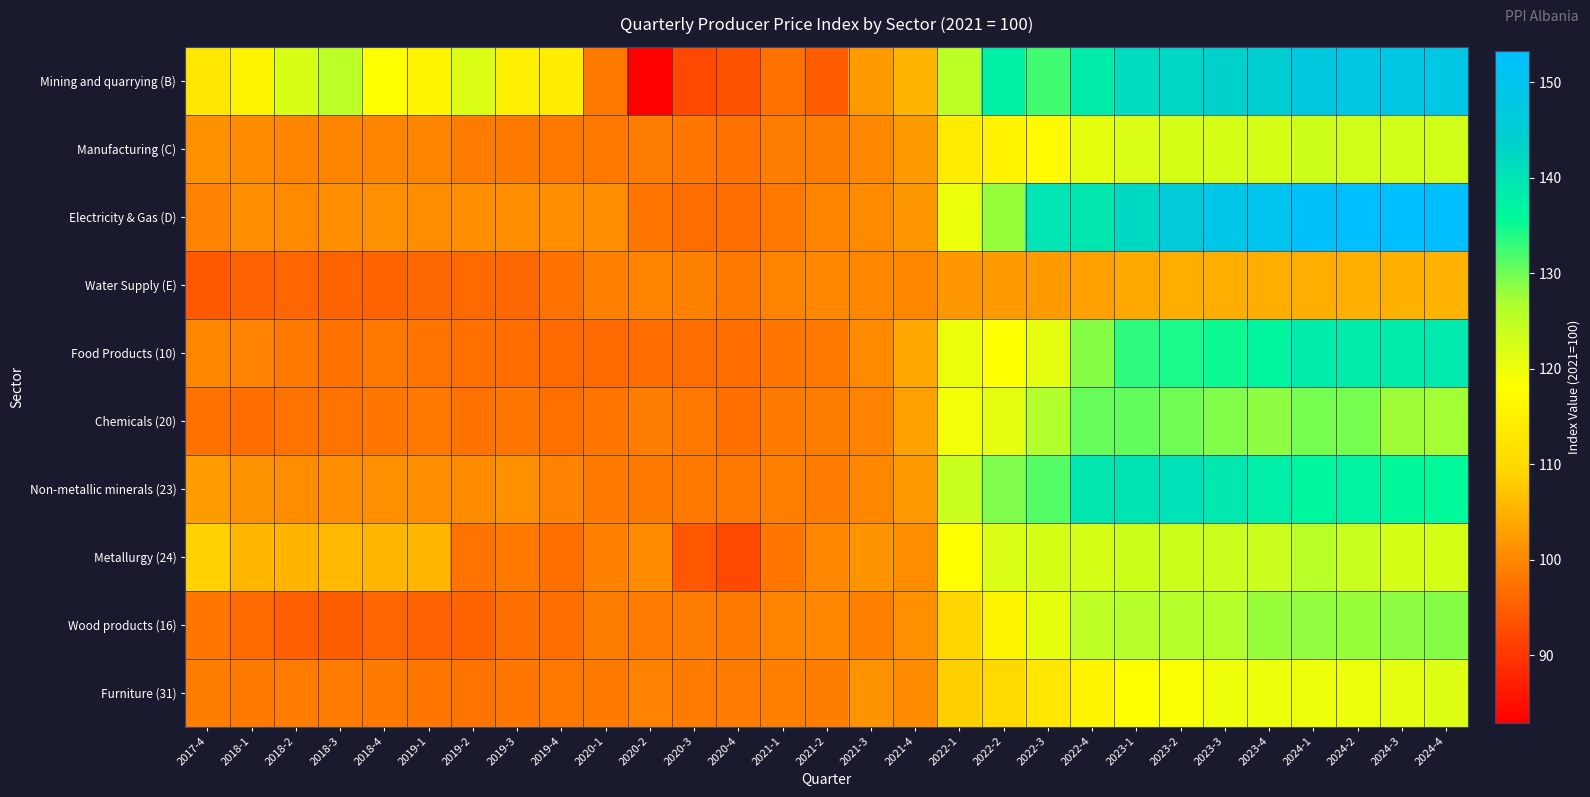

Rank the series by their maximum value, from highest to lowest.

Electricity & Gas (D), Mining and quarrying (B), Non-metallic minerals (23), Food Products (10), Chemicals (20), Wood products (16), Metallurgy (24), Manufacturing (C), Furniture (31), Water Supply (E)